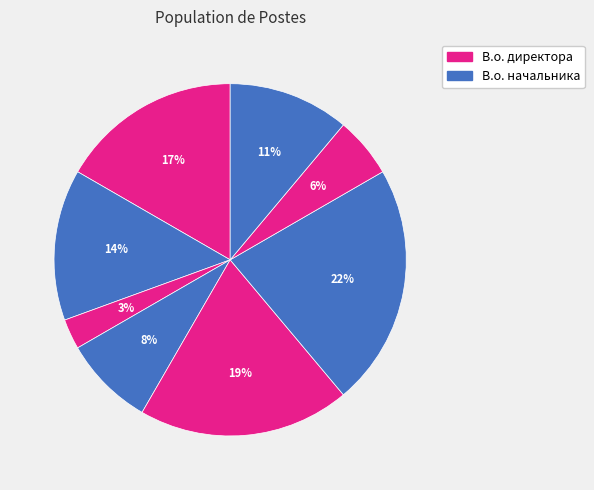

How many slices are in this pie chart?

8